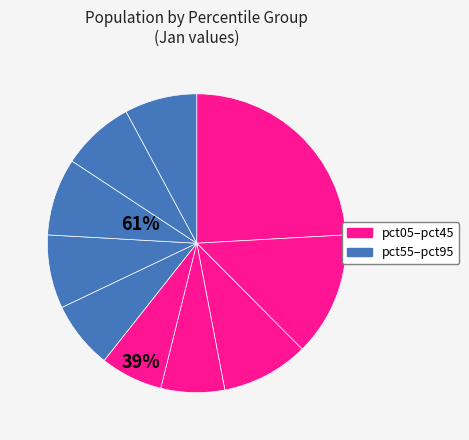

How many slices are in this pie chart?

10